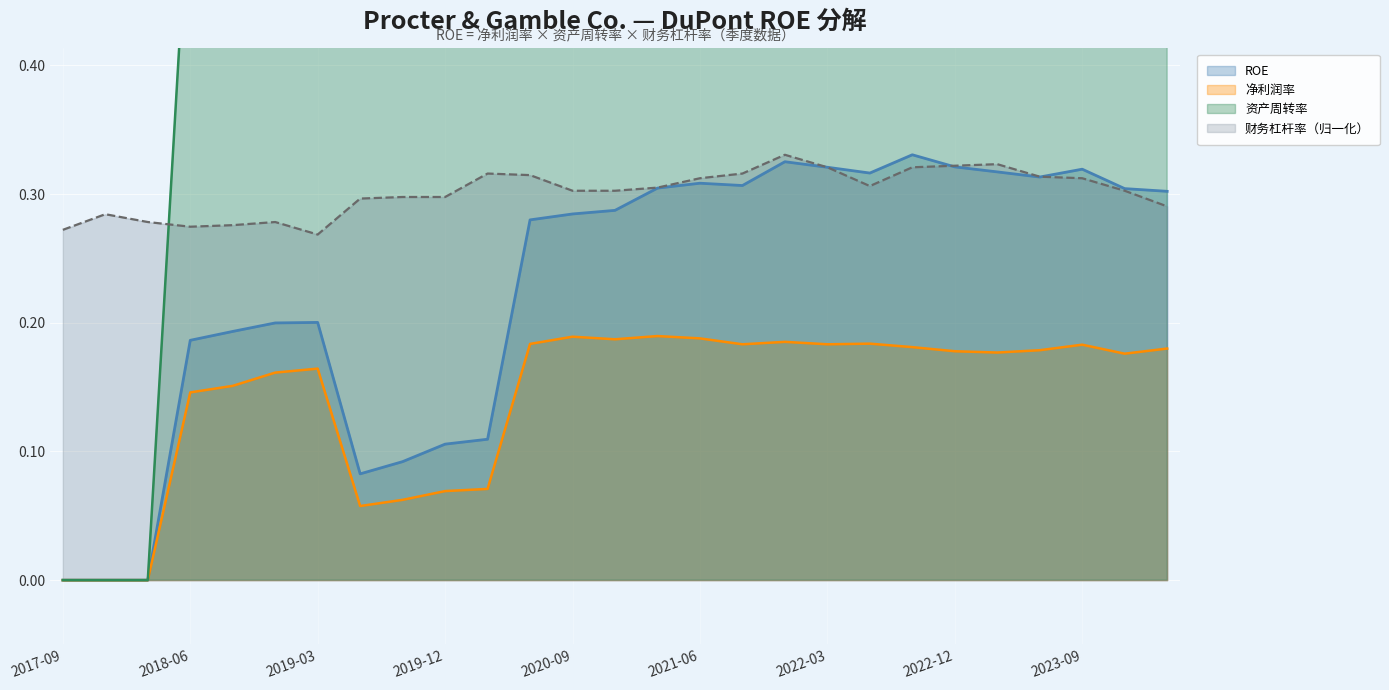

True or false: 净利润率 has a value of 0.1 at 2022-12.

False